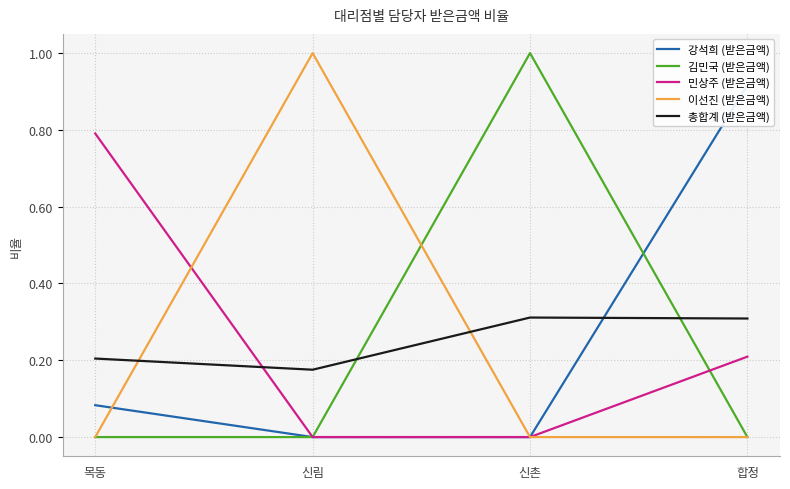

True or false: 강석희 (받은금액) has more than 2 interior local peaks.

False